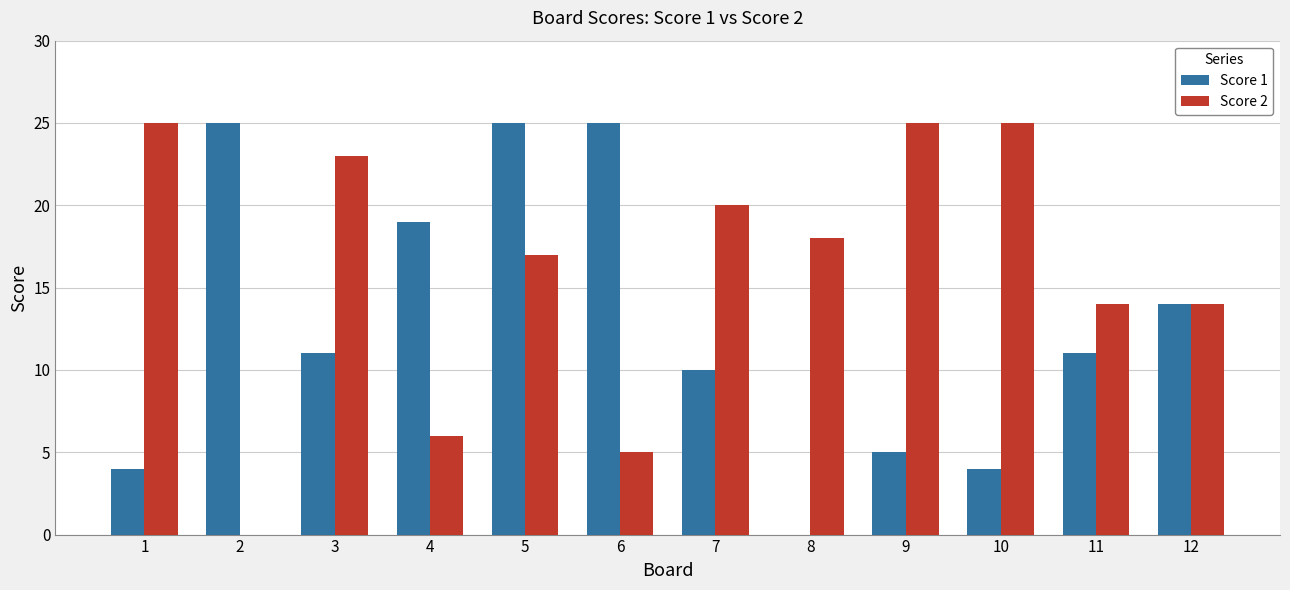

What is the total value across all series at 1?

29